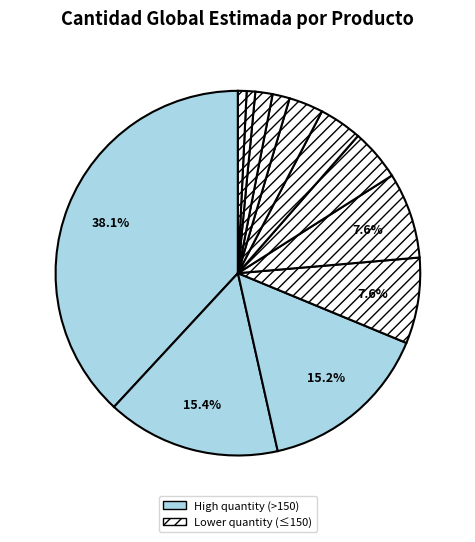

How many slices are in this pie chart?

12